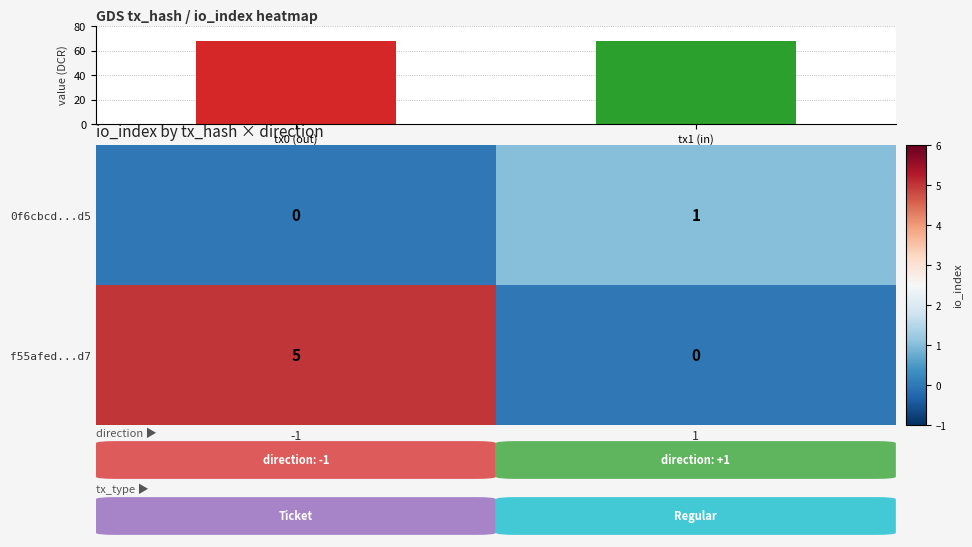

At how many categories does at least one series exceed 60?

2